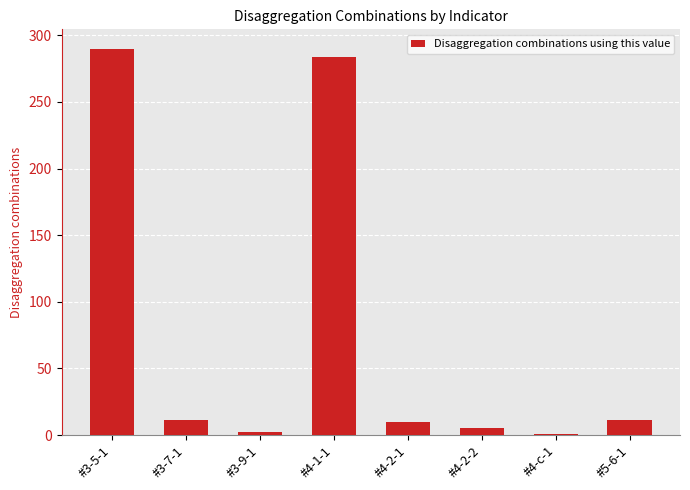

What is the maximum value shown in the chart?

290